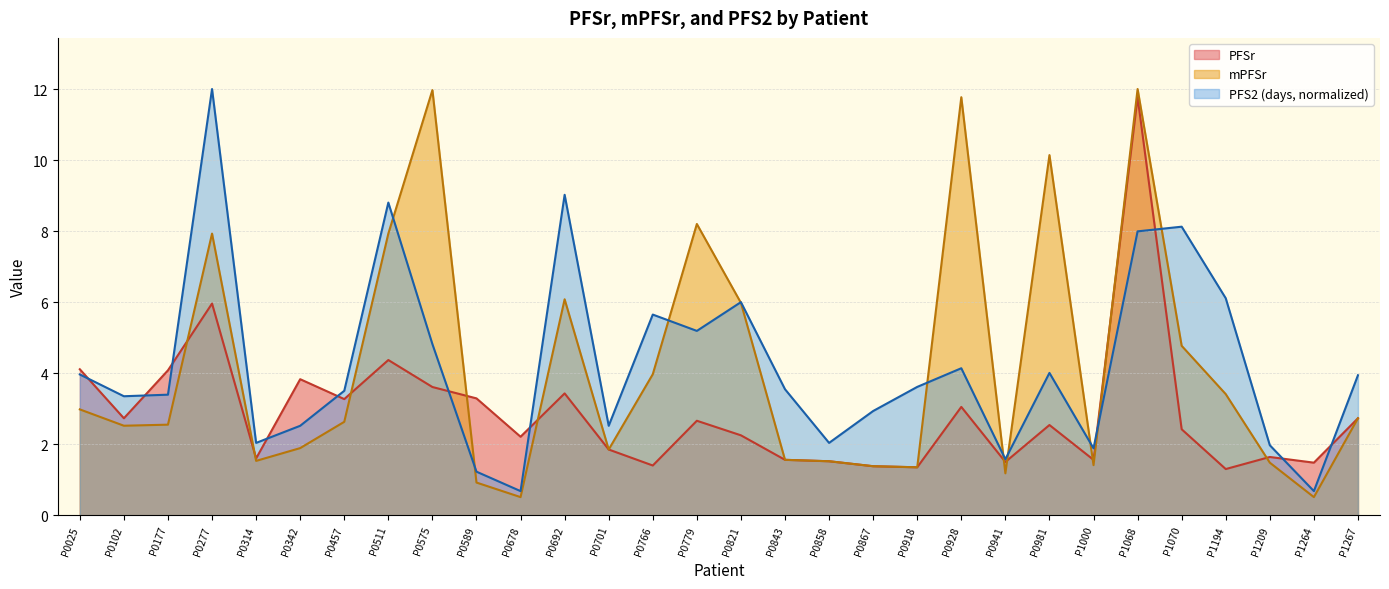

Reading left to right, what are all the values shown in this chart?

PFSr: 4.1	2.7	4.1	6.0	1.6	3.8	3.3	4.4	3.6	3.3	2.2	3.4	1.9	1.4	2.7	2.2	1.6	1.5	1.4	1.4	3.0	1.5	2.5	1.6	11.8	2.4	1.3	1.6	1.5	2.7
mPFSr: 3.0	2.5	2.5	7.9	1.5	1.9	2.6	7.9	12.0	0.9	0.5	6.1	1.9	4.0	8.2	6.0	1.6	1.5	1.4	1.4	11.8	1.2	10.1	1.4	12.0	4.8	3.4	1.5	0.5	2.7
PFS2 (days): 4.0	3.4	3.4	12.0	2.0	2.5	3.5	8.8	4.8	1.2	0.7	9.0	2.5	5.6	5.2	6.0	3.5	2.0	2.9	3.6	4.1	1.6	4.0	1.9	8.0	8.1	6.1	2.0	0.7	3.9